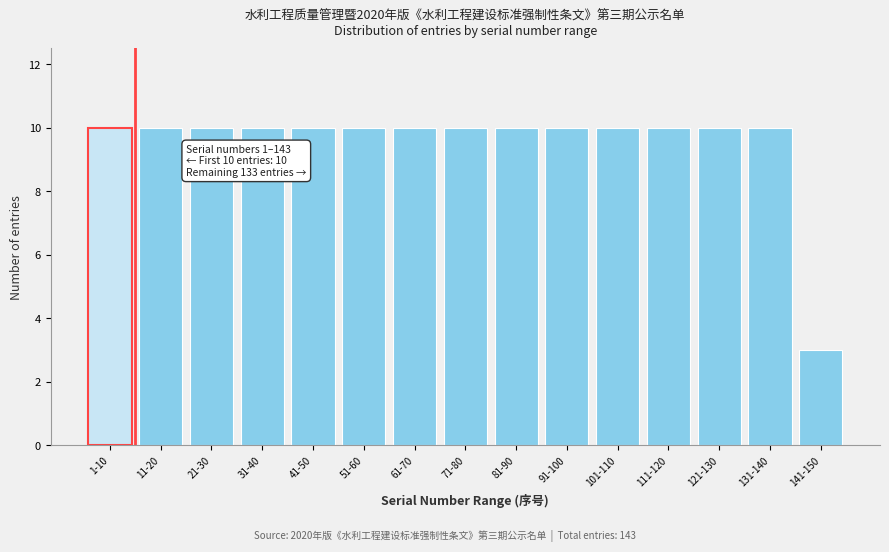

Reading left to right, list all the values displayed in this chart.

10	10	10	10	10	10	10	10	10	10	10	10	10	10	3